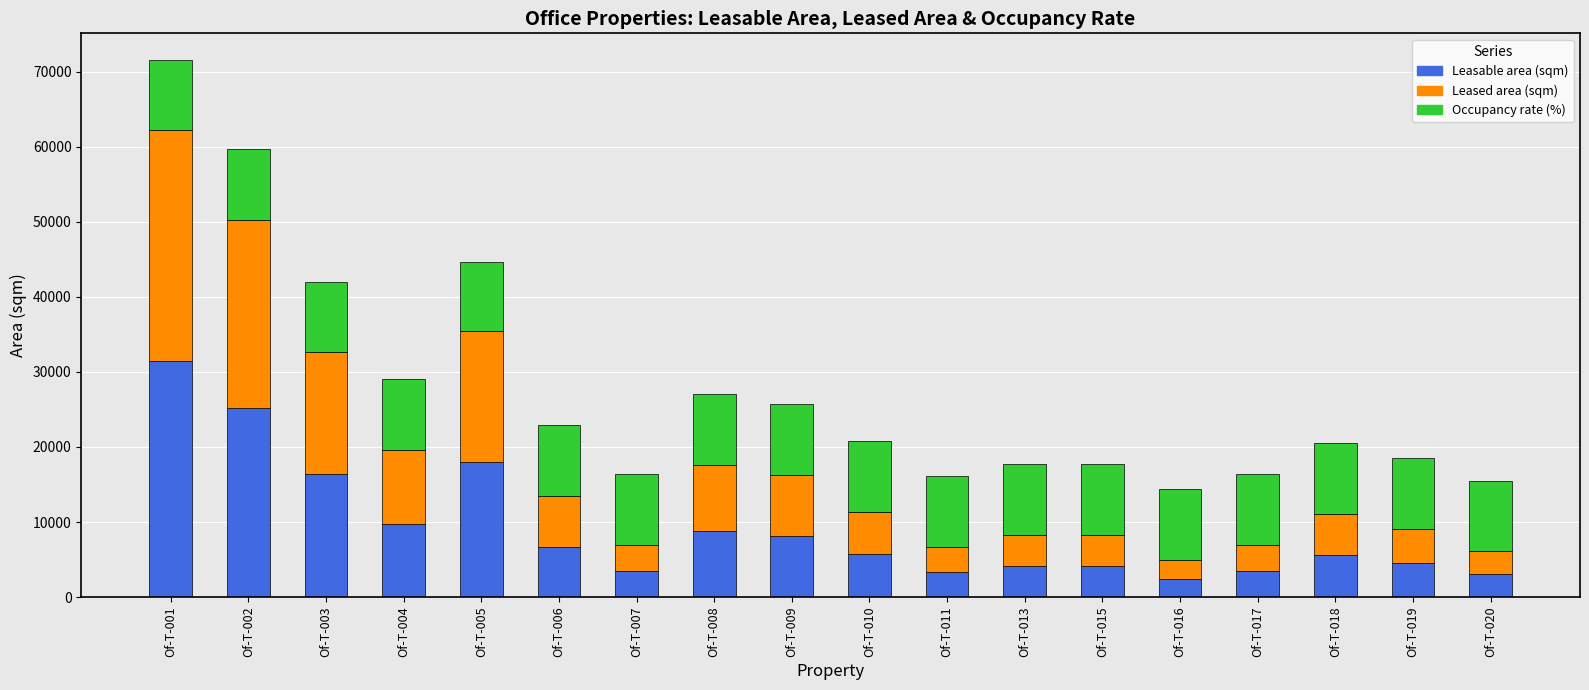

The value of Leasable area (sqm) at Of-T-009 is 8165.1. True or false?

True